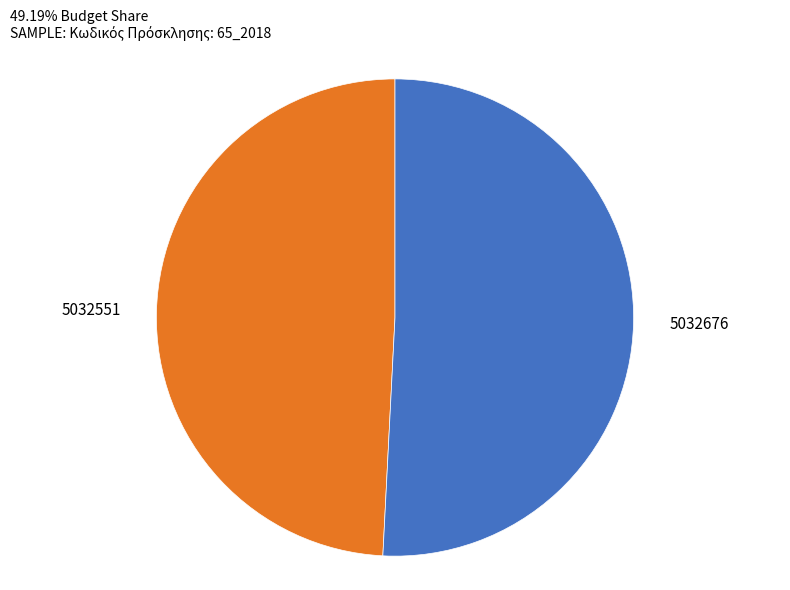

True or false: 5032676 accounts for 51% of the total.

True